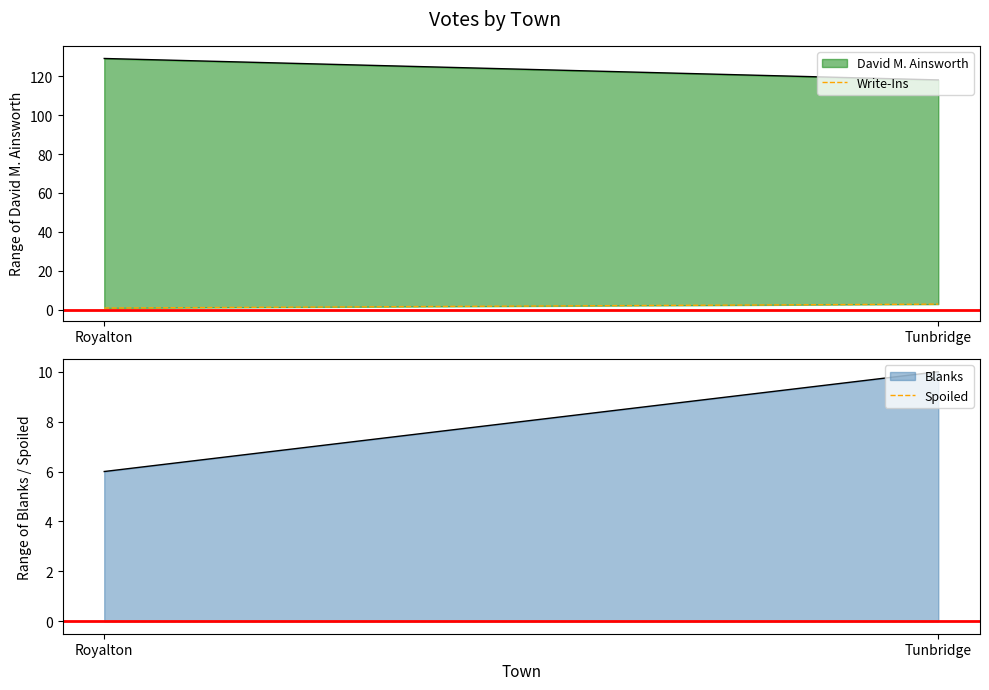

What position from the right is Royalton?

2